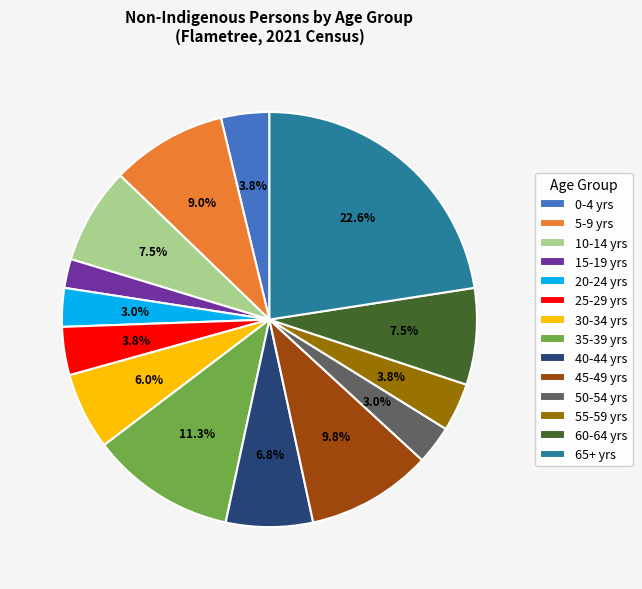

To the nearest percent, what is the difference between the largest and smallest slice percentages?

20%